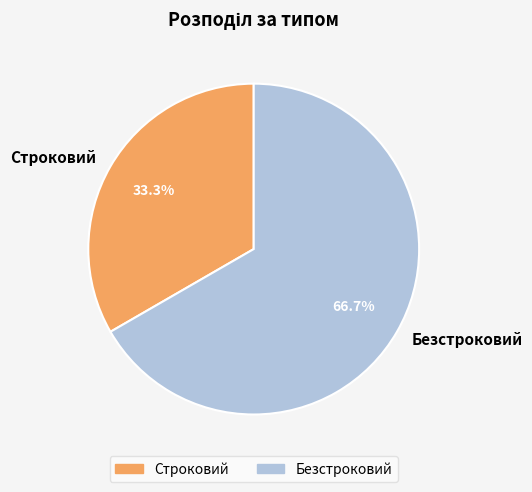

Combined, what portion of the pie is Безстроковий and Строковий?

100.0%